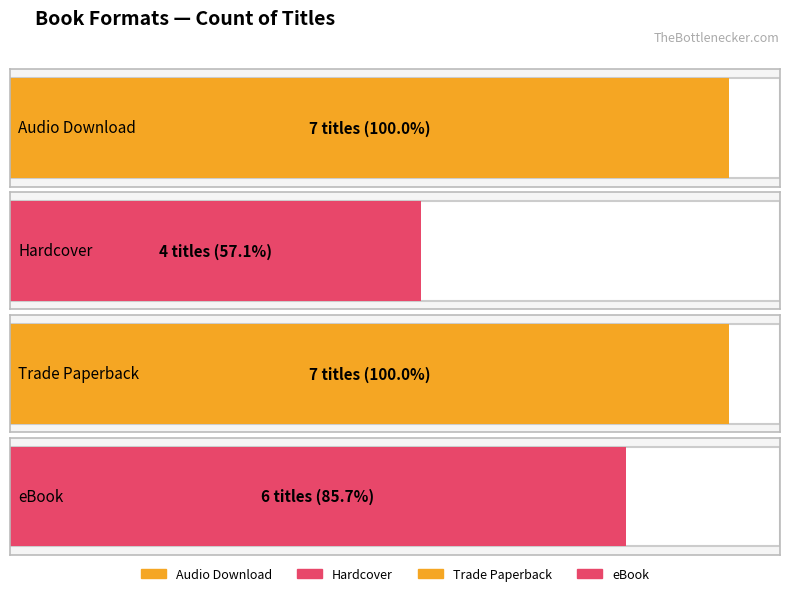

At which category does the chart reach its peak across all series?

Audio Download